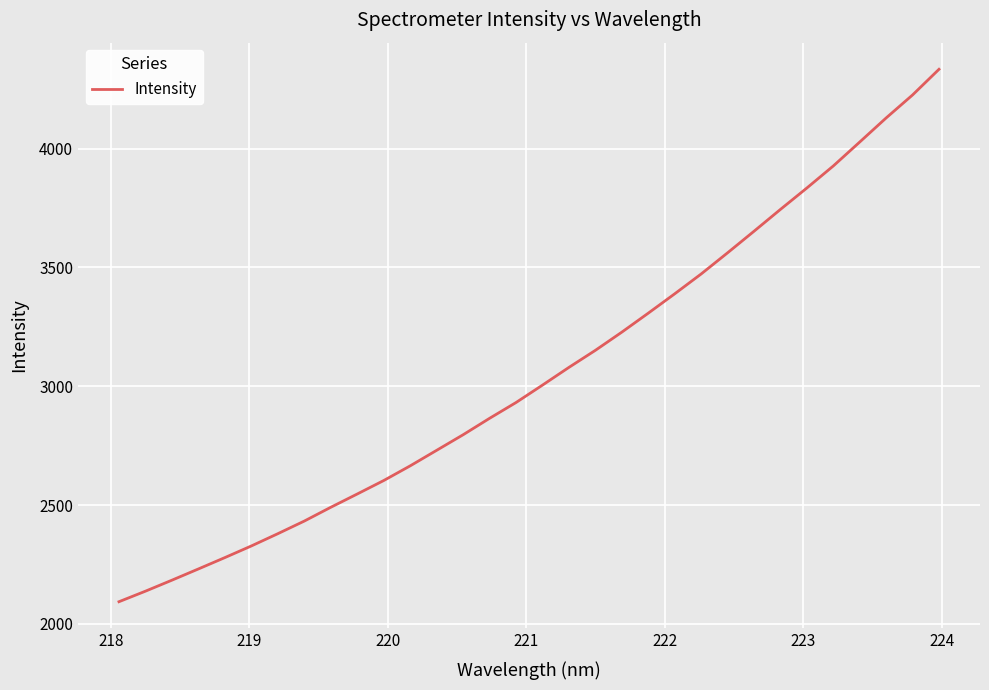

What is the greatest value displayed?

4333.5